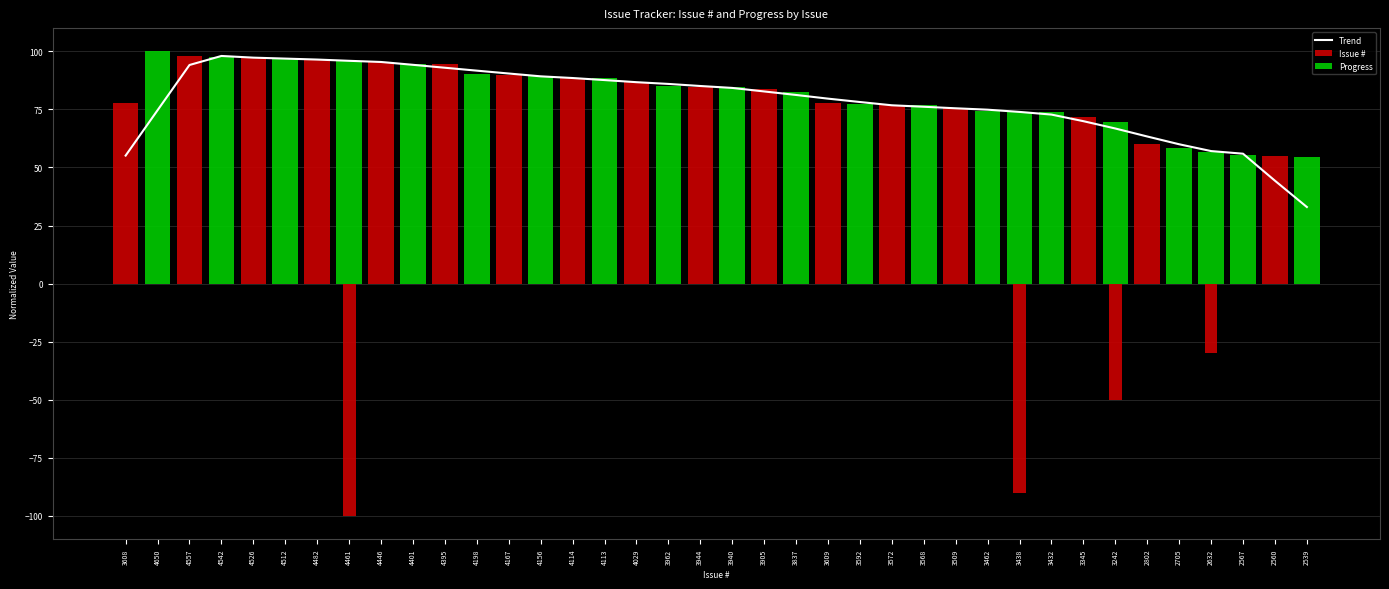

Reading right to left, extract all data points from this chart.

Trend: 33.0	44.3	55.9	57.1	60.0	63.3	66.8	69.9	72.8	73.9	74.9	75.5	76.1	76.8	78.2	79.6	81.2	82.7	84.2	85.1	86.0	86.7	87.6	88.5	89.2	90.5	91.7	92.9	94.2	95.4	95.9	96.5	96.9	97.3	98.0	94.1	74.7	55.1
Issue #: 54.6	55.1	55.2	56.6	58.2	60.3	69.7	71.9	73.8	73.9	74.5	75.5	76.7	76.8	77.2	77.6	82.5	84.0	84.7	84.8	85.2	86.6	88.5	88.5	89.4	89.6	90.3	94.5	94.6	95.6	95.9	96.4	97.0	97.3	97.7	98.0	100.0	77.6
Progress: 0.0	0.0	0.0	-30.0	0.0	0.0	-50.0	0.0	0.0	-90.0	0.0	0.0	0.0	0.0	0.0	0.0	0.0	0.0	0.0	0.0	0.0	0.0	0.0	0.0	0.0	0.0	0.0	0.0	0.0	0.0	-100.0	0.0	0.0	0.0	0.0	0.0	0.0	0.0